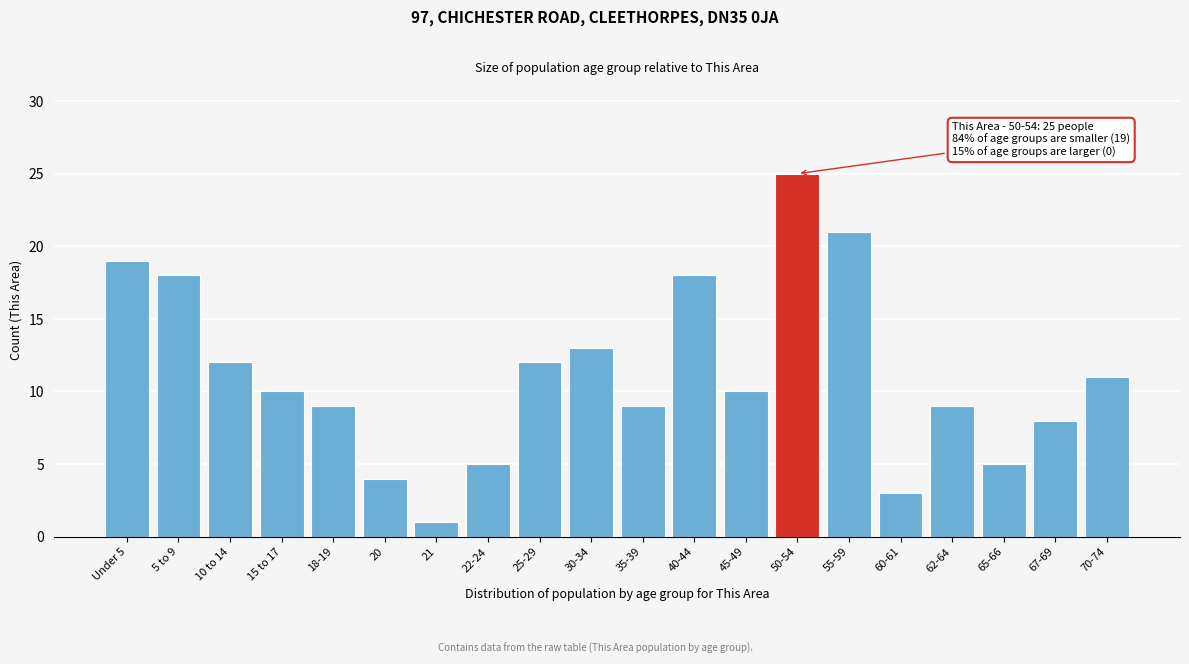

Reading left to right, what are all the values shown in this chart?

19	18	12	10	9	4	1	5	12	13	9	18	10	25	21	3	9	5	8	11